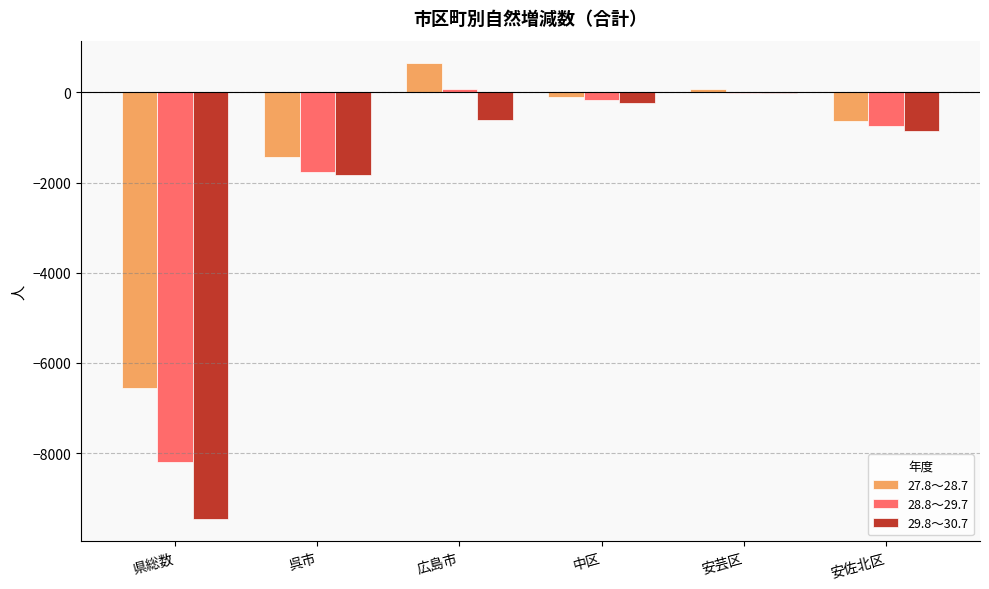

How many values in the 29.8～30.7 series exceed -621?

2